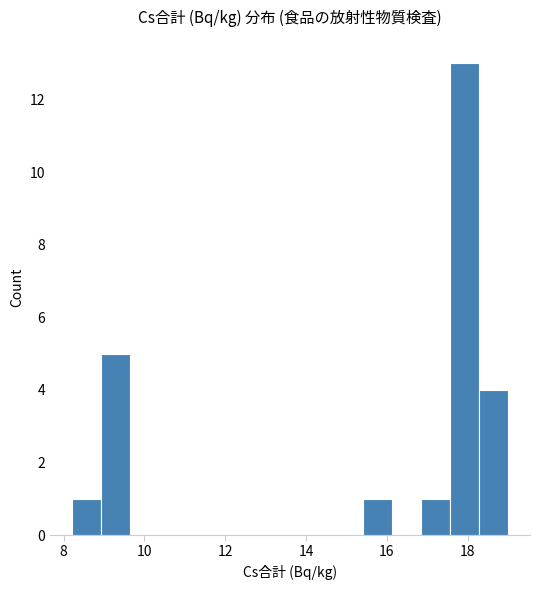

Around what value on the x-axis is the tallest bar? Give the approximate position of its centre, as read against the axis.

18.0